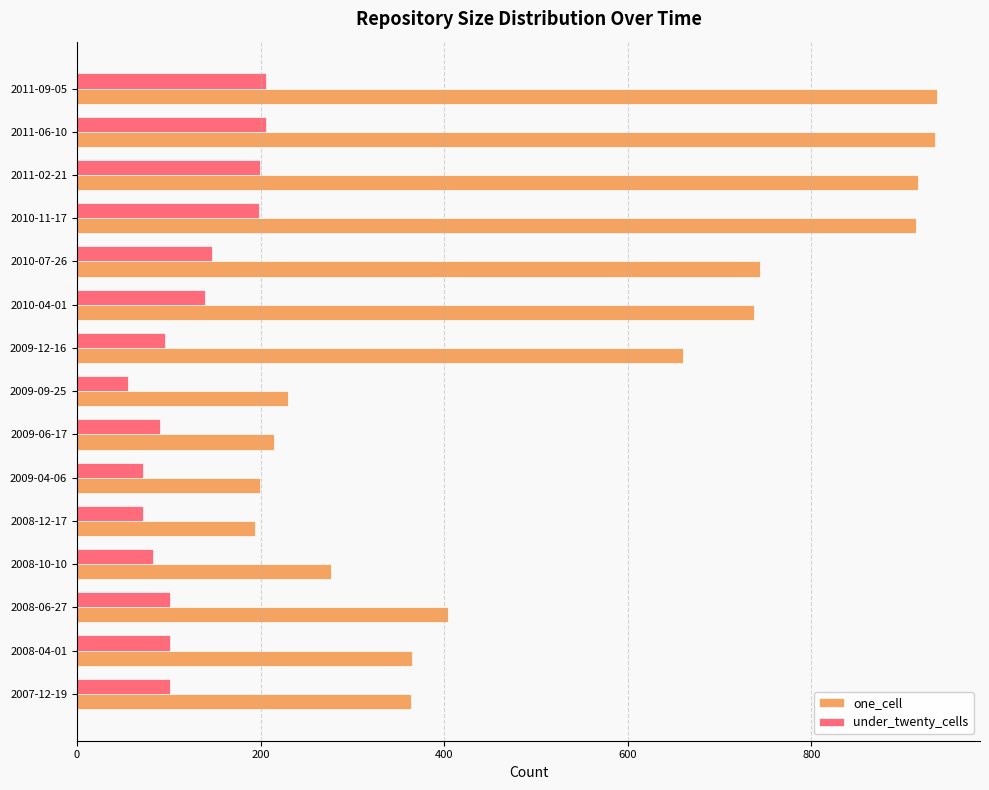

What is the difference between the highest and lowest values at 2007-12-19?

263